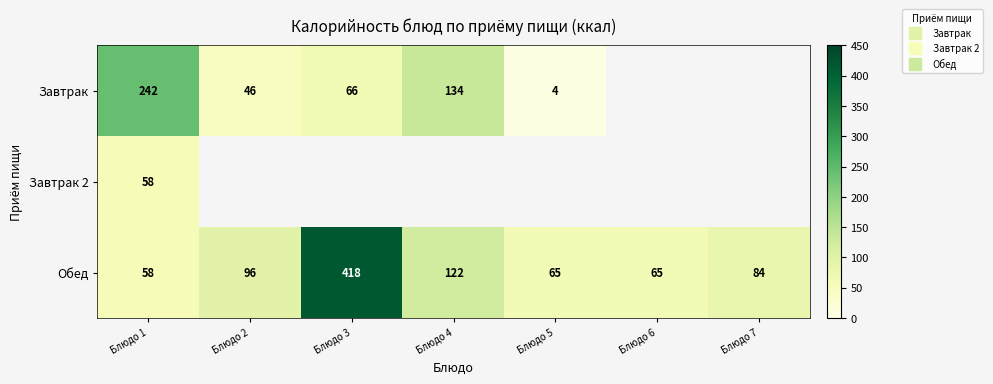

How many values in the Завтрак series exceed 134?

1